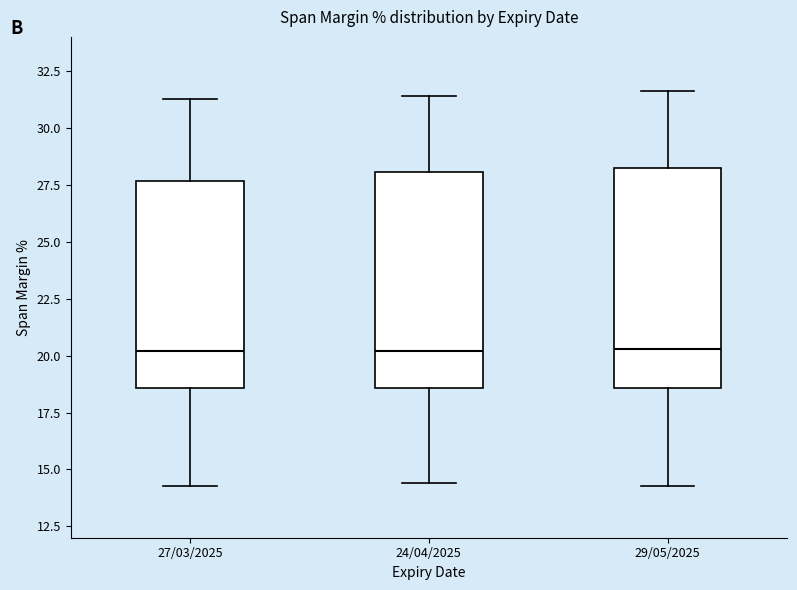

Reading left to right, read every box against the y-axis: the position of its median line, the range the box covers, and the ends of its whiskers. The values are not printed on the chart, so give them approximately, as read against the axis.

27/03/2025: median 20.0, box 18.5 to 27.5, whiskers 14.5 to 31.5
24/04/2025: median 20.0, box 18.5 to 28.0, whiskers 14.5 to 31.5
29/05/2025: median 20.5, box 18.5 to 28.0, whiskers 14.5 to 31.5